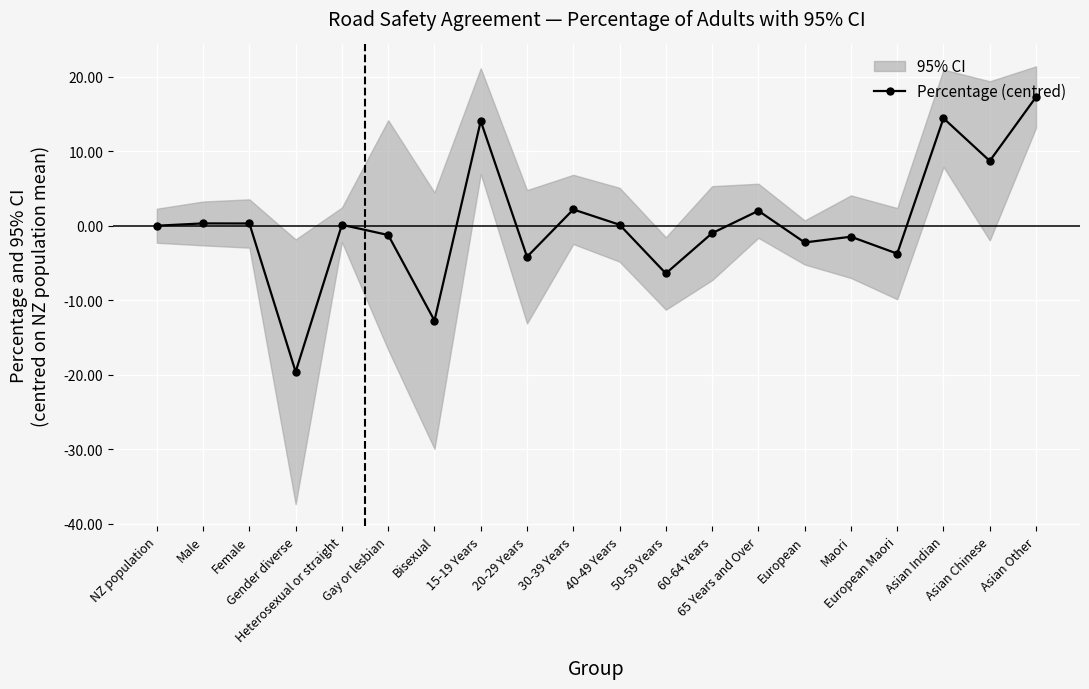

Reading right to left, what are all the values shown in this chart?

Asian Other=17.3	Asian Chinese=8.7	Asian Indian=14.4	European Maori=-3.8	Maori=-1.5	European=-2.2	65 Years and Over=2.0	60-64 Years=-1.0	50-59 Years=-6.4	40-49 Years=0.1	30-39 Years=2.2	20-29 Years=-4.2	15-19 Years=14.0	Bisexual=-12.7	Gay or lesbian=-1.2	Heterosexual or straight=0.1	Gender diverse=-19.6	Female=0.3	Male=0.3	NZ population=0.0